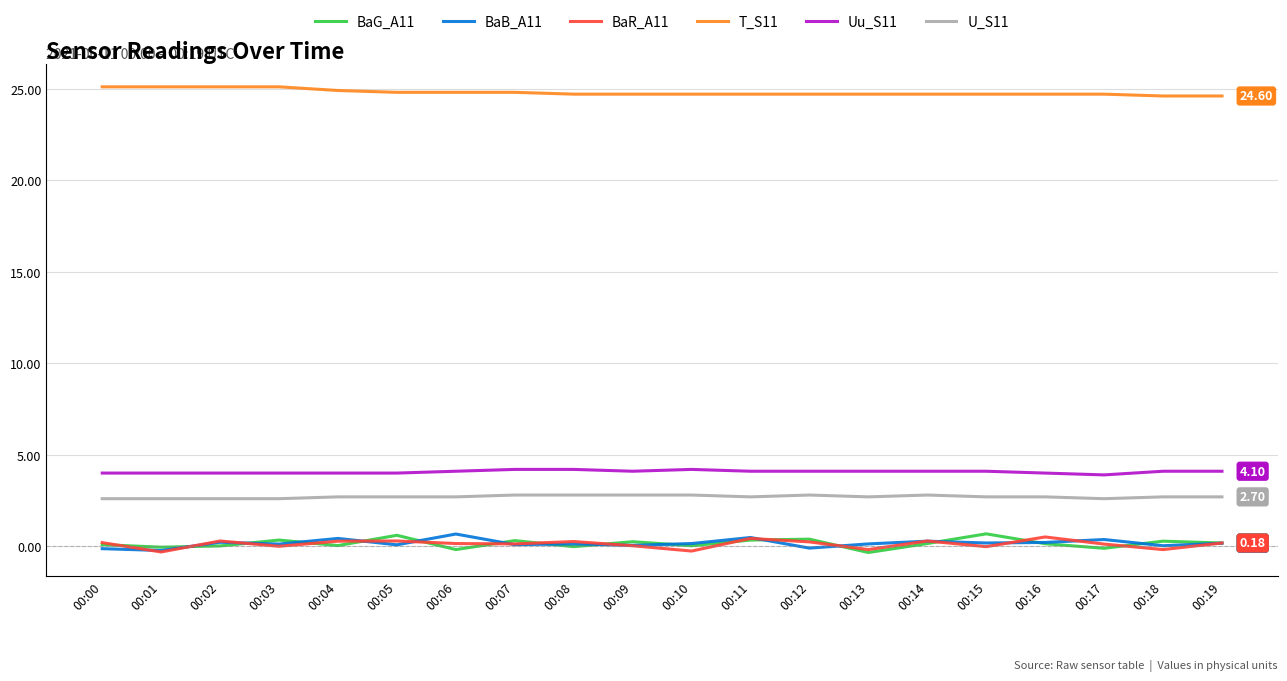

How many distinct data groups are displayed?

6